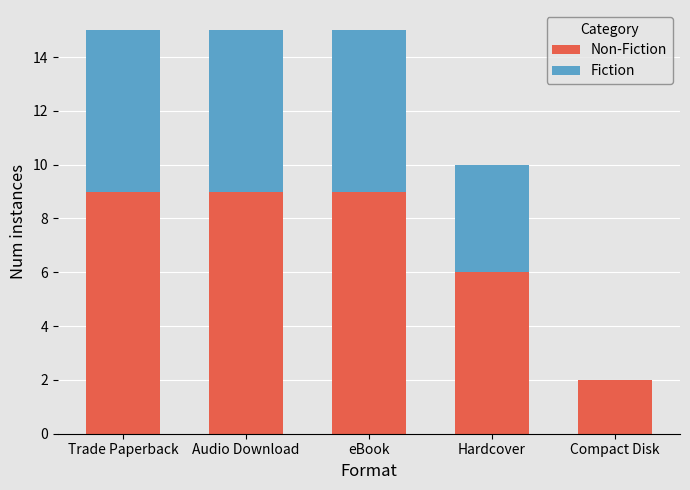

What is the total value across all series at Trade Paperback?

15